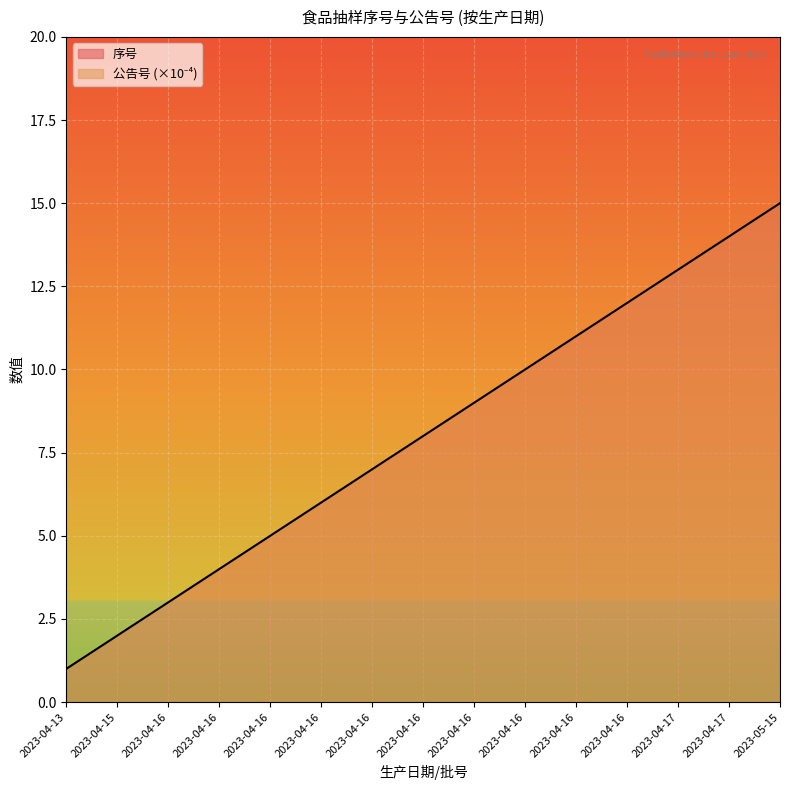

What is the difference between the second highest and minimum values?

13